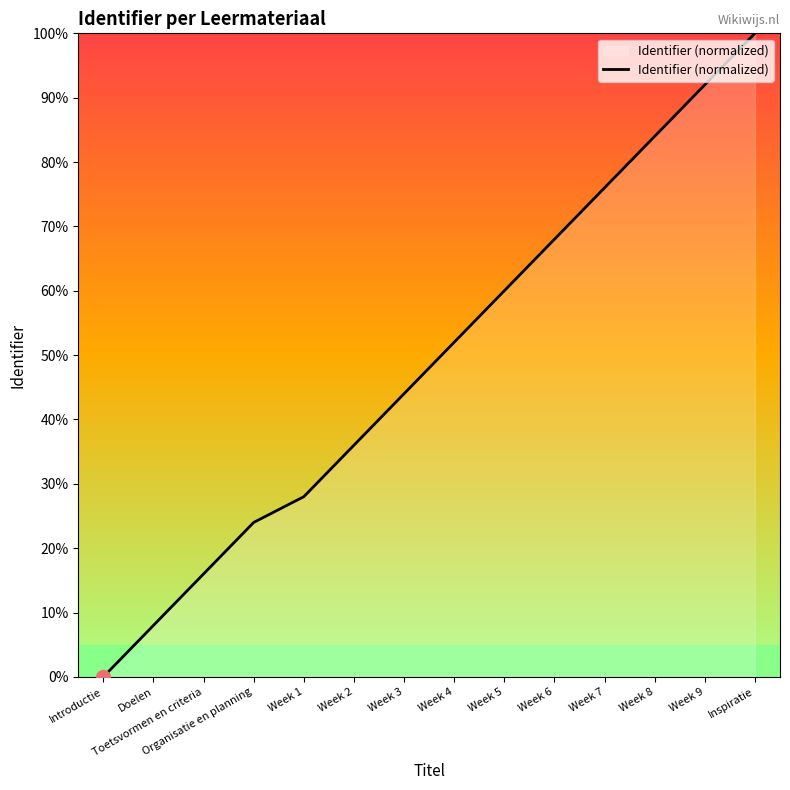

True or false: the data has more than 1 interior local peaks.

False